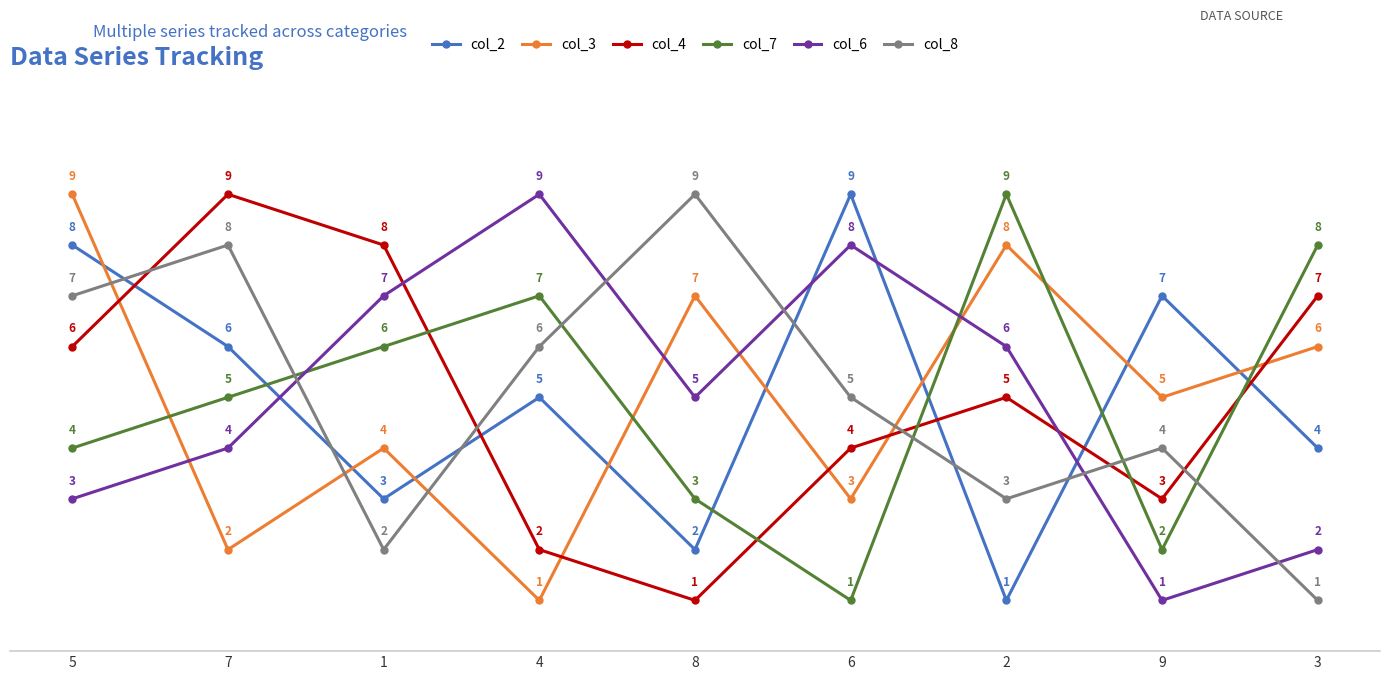

The col_6 series shows 2 at 3. True or false?

True